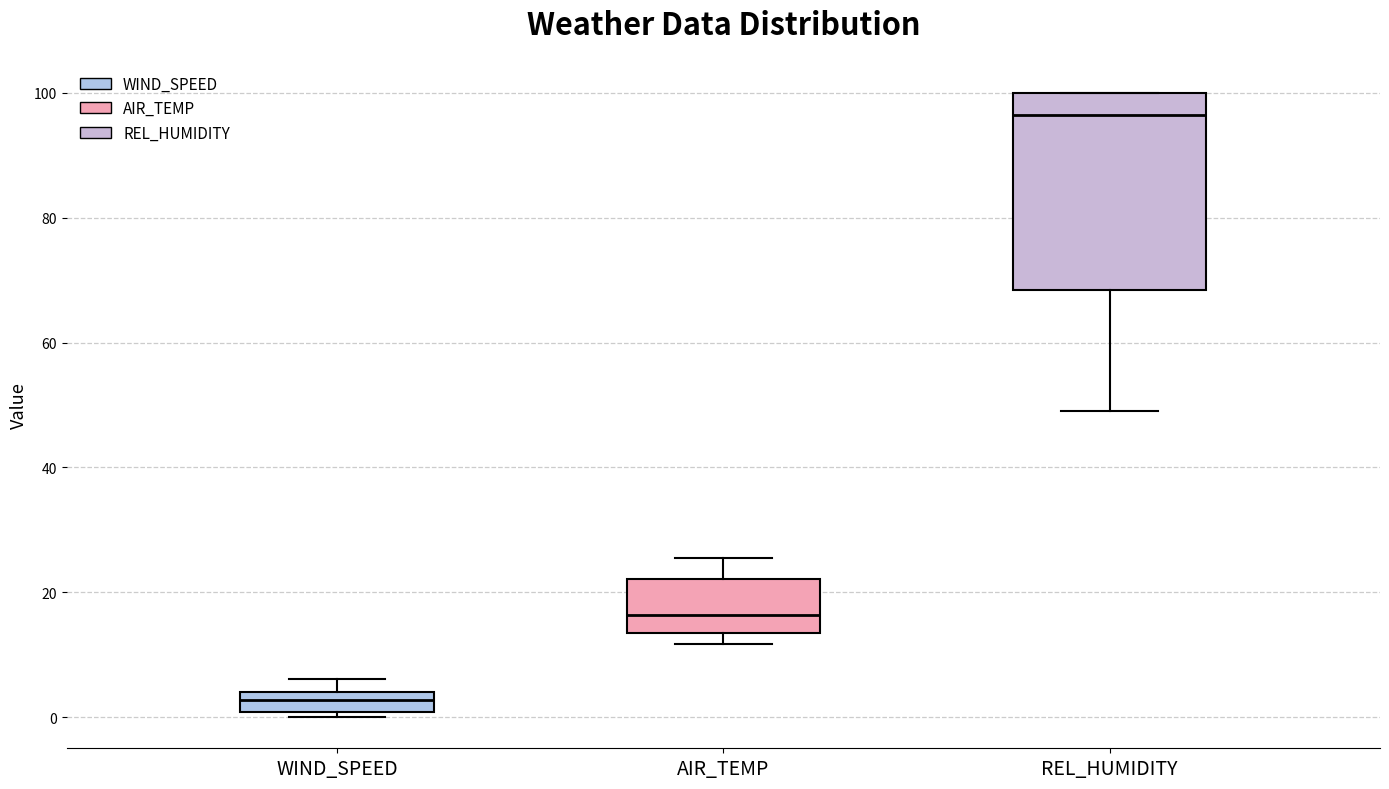

Reading left to right, read every box against the y-axis: the position of its median line, the range the box covers, and the ends of its whiskers. The values are not printed on the chart, so give them approximately, as read against the axis.

WIND_SPEED: median 2, box 0 to 4, whiskers 0 (just below the box's lower edge) to 6
AIR_TEMP: median 16, box 14 to 22, whiskers 12 to 26
REL_HUMIDITY: median 96, box 68 to 100, whiskers 50 to 100